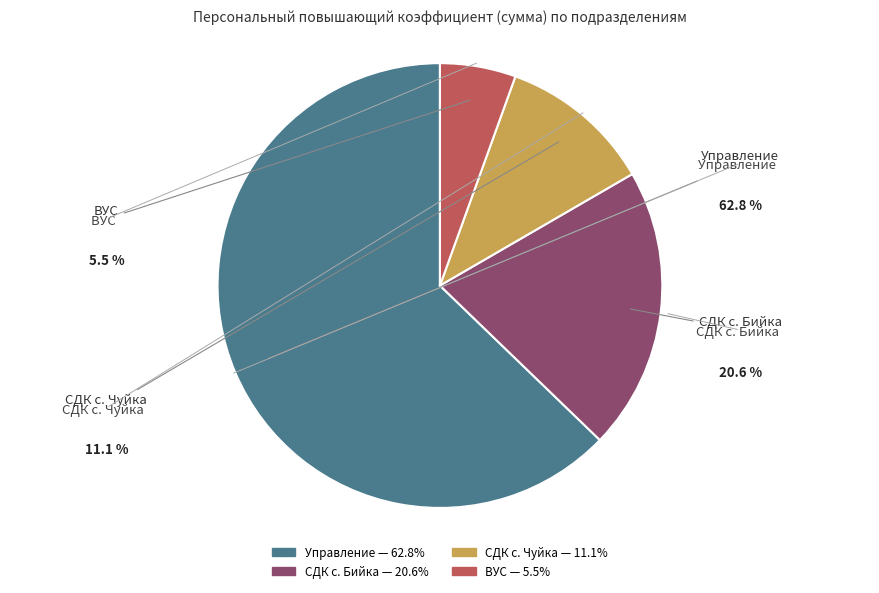

Count the number of slices in the pie.

4